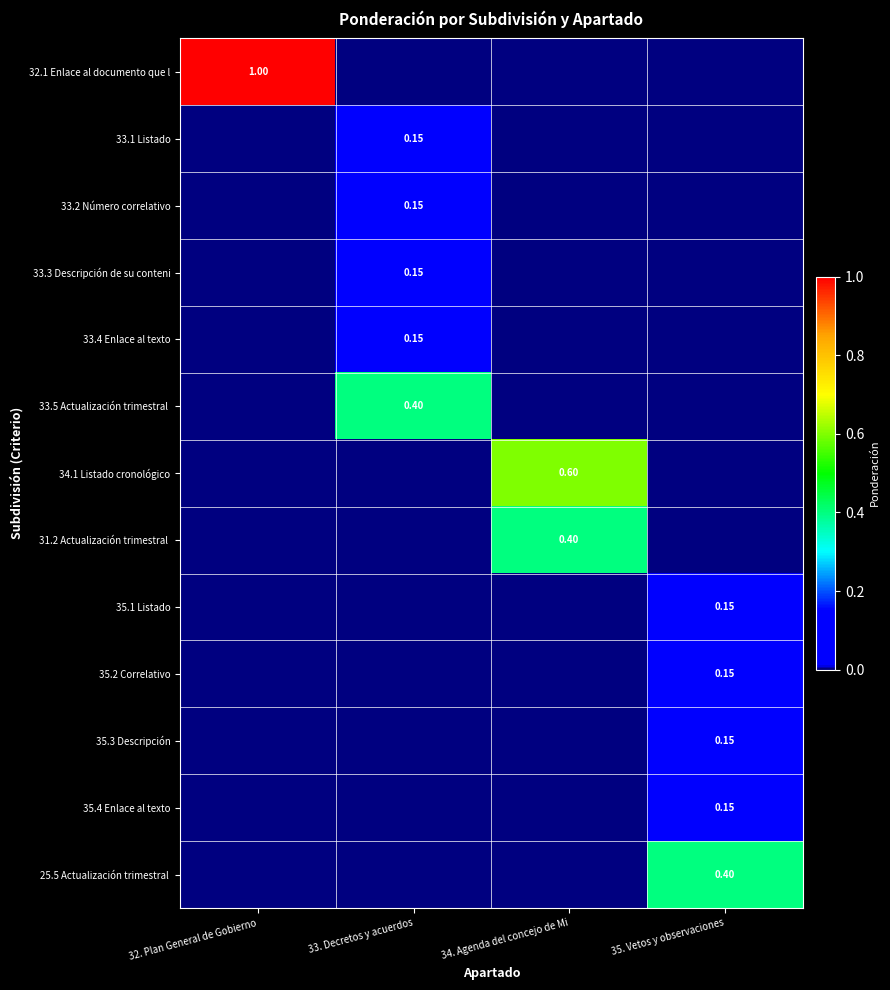

The value of 33.3 Descripción de su conteni at 32. Plan General de Gobierno is 0.0. True or false?

True